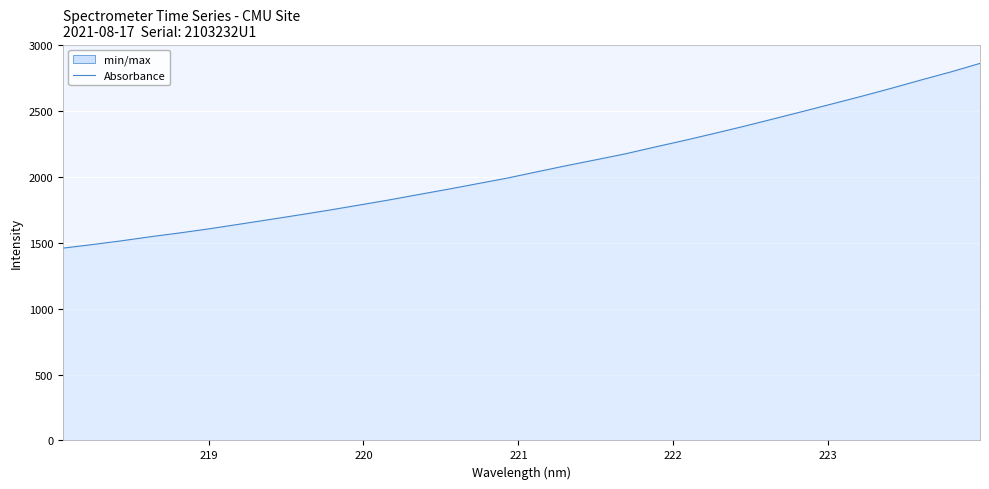

What is the smallest value displayed?

1458.3